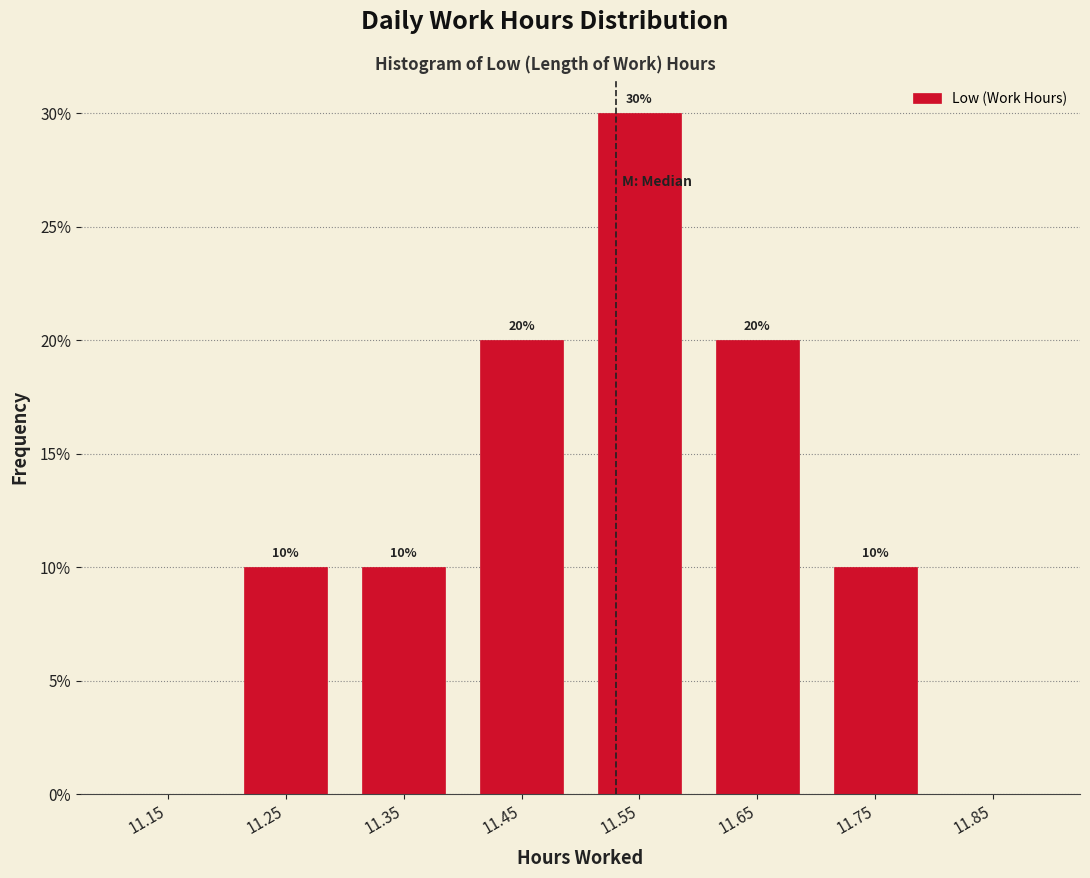

Over which range of the x-axis is the bar tallest?

11.5 to 11.6